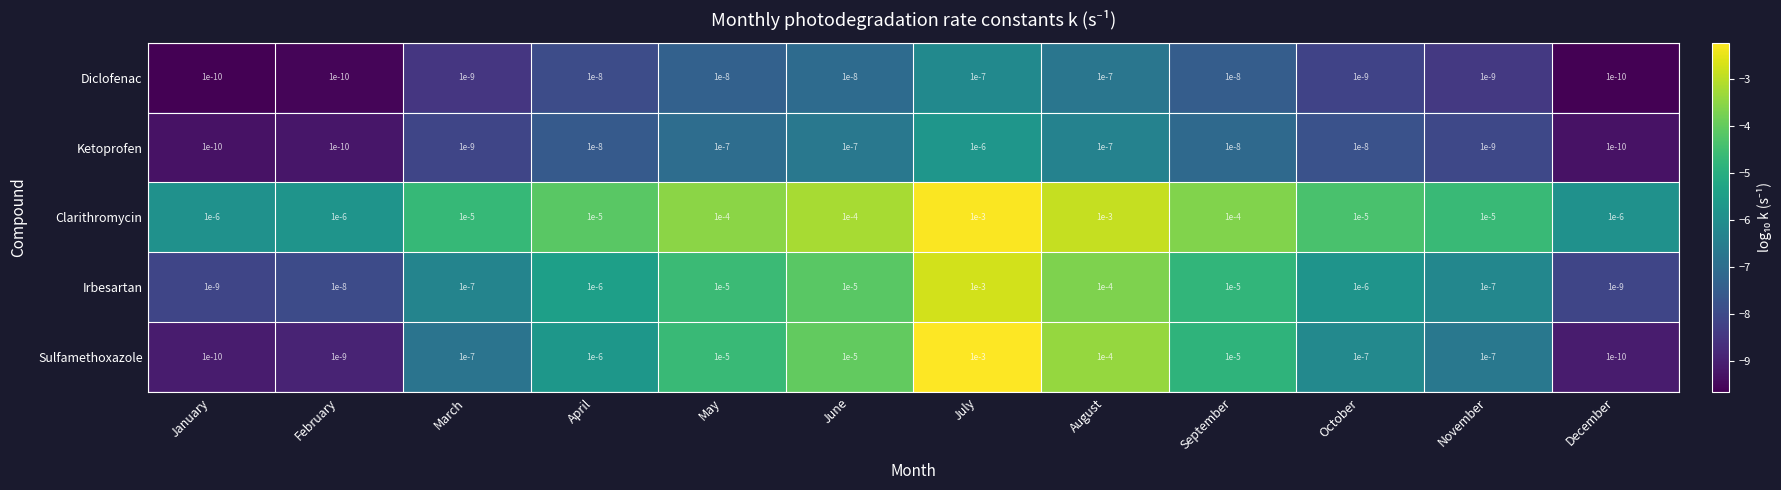

The Diclofenac series shows 0.0 at February. True or false?

True